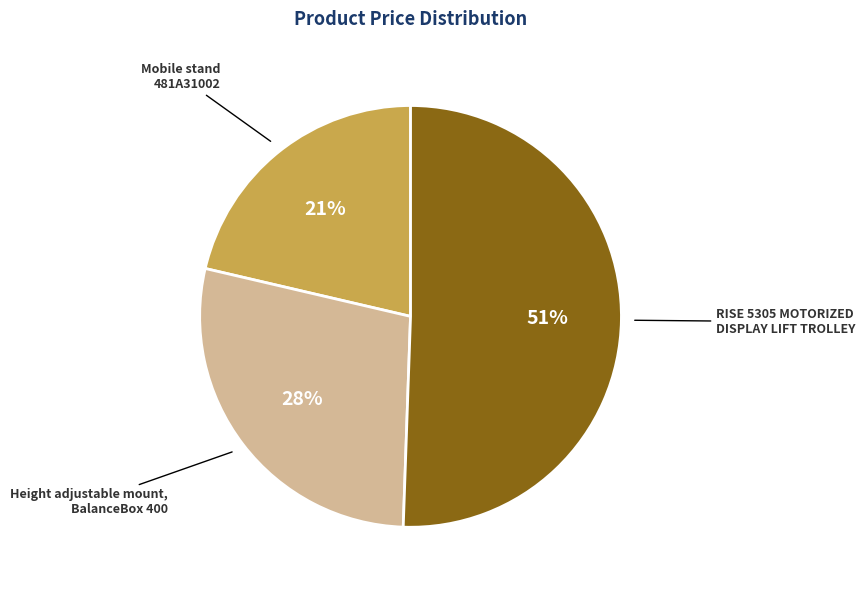

To the nearest percent, what portion does RISE 5305 MOTORIZED DISPLAY LIFT TROLLEY represent?

51%